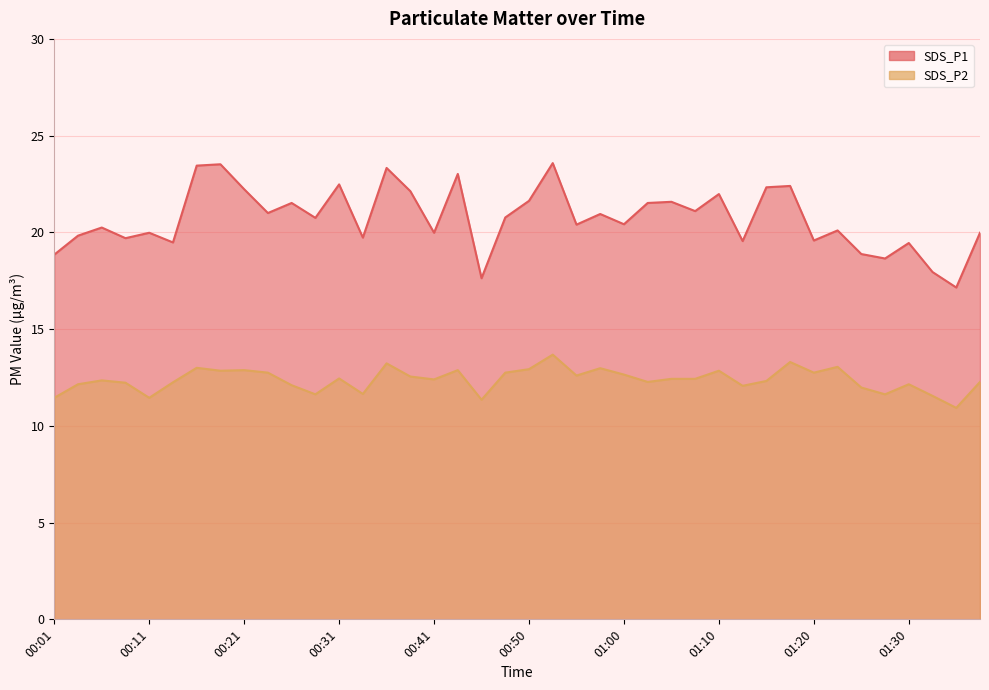

How many interior local peaks does the SDS_P2 series have?

12